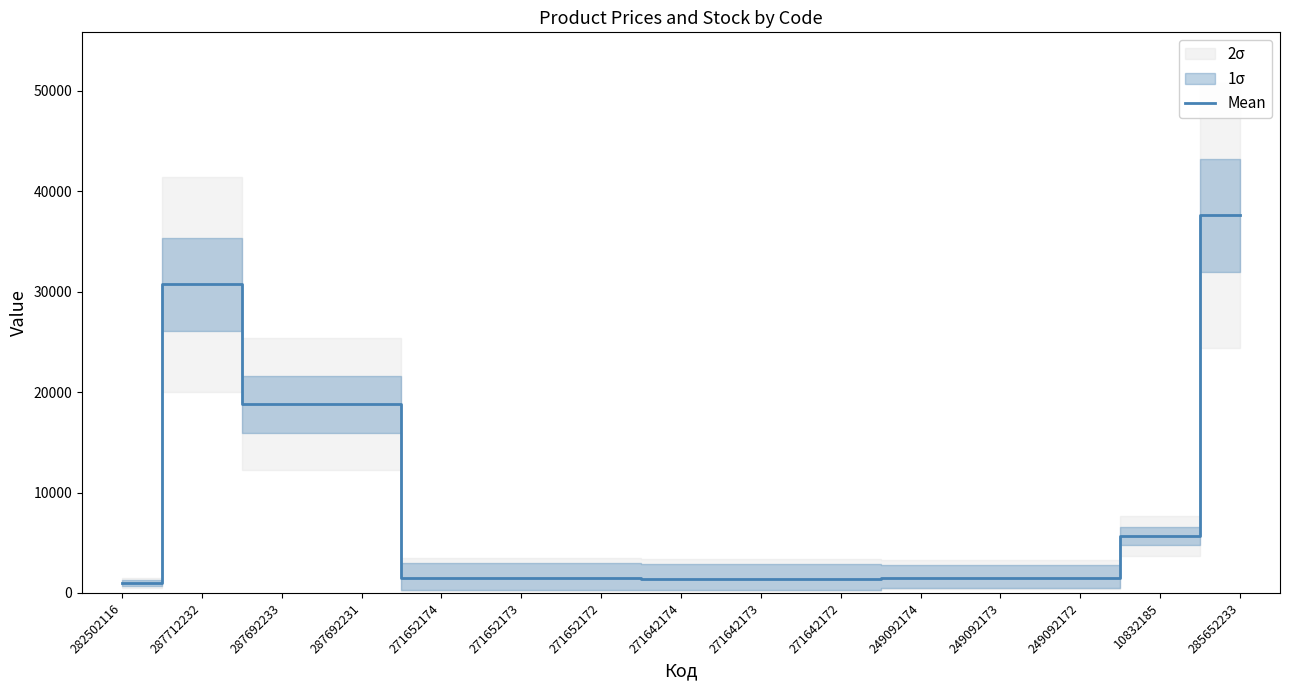

How many data points are less than 1509?

7